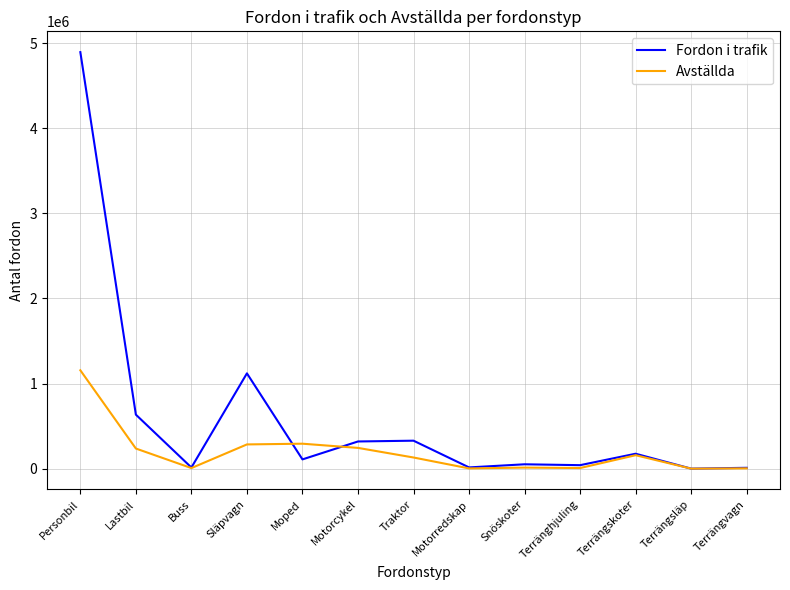

Where is Fordon i trafik nearest to the value 2446649?

Släpvagn